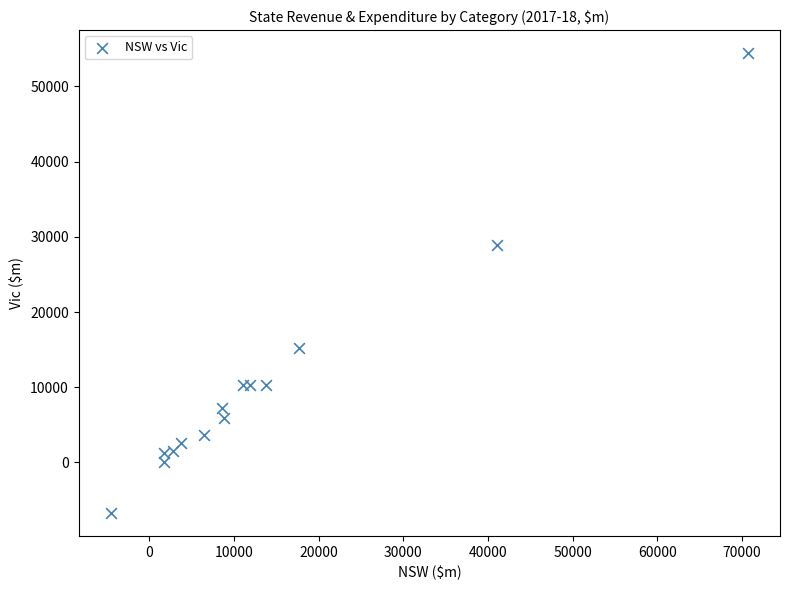

What Y value in the scatter plot is closest to 23839?

28968.7